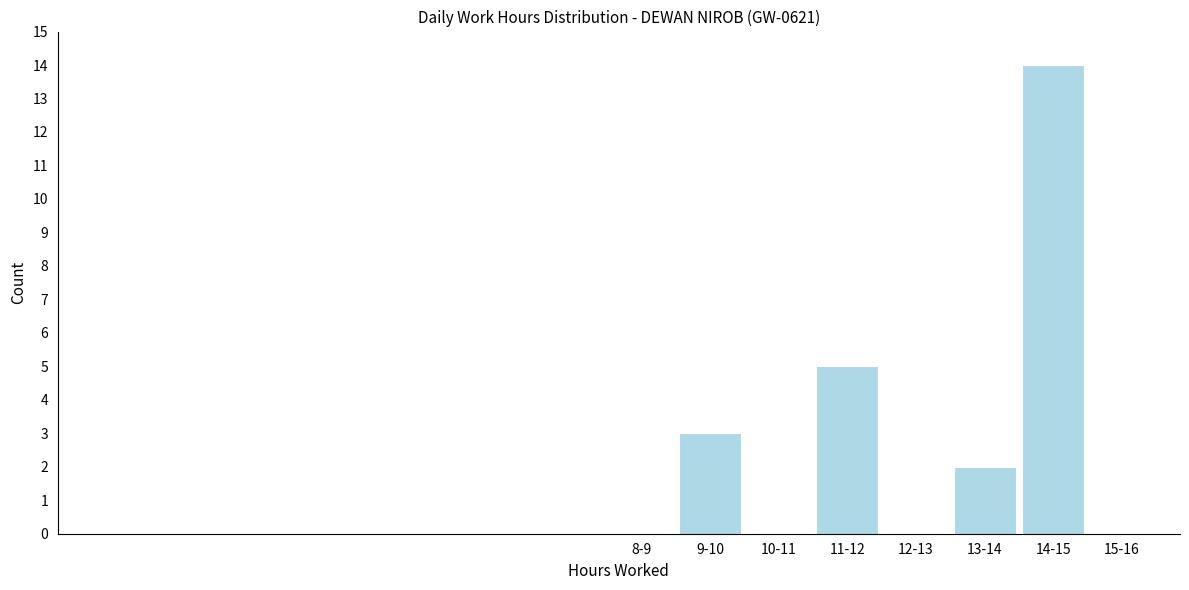

Reading left to right, extract all data points from this chart.

8-9=0	9-10=3	10-11=0	11-12=5	12-13=0	13-14=2	14-15=14	15-16=0